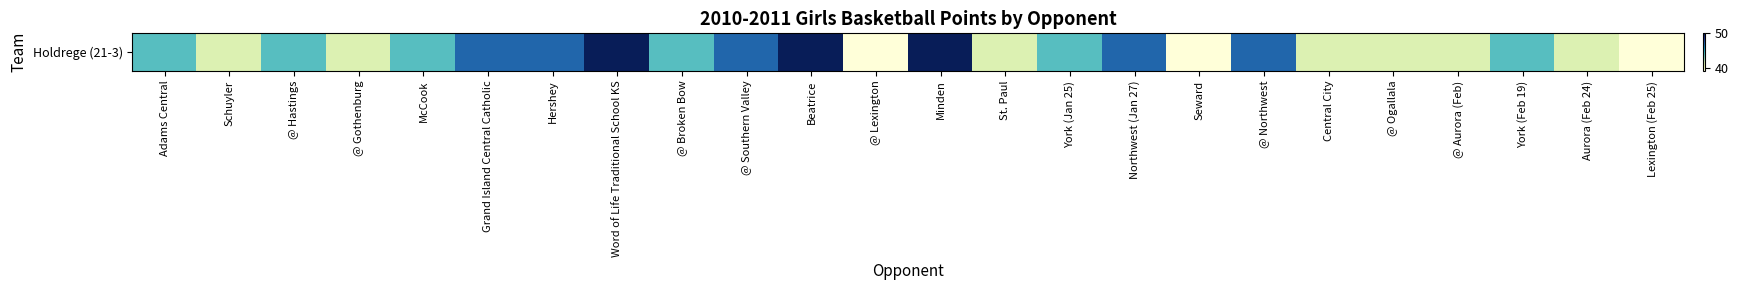

Reading right to left, what are all the values shown in this chart?

Lexington (Feb 25)=39	Aurora (Feb 24)=41	York (Feb 19)=44	@ Aurora (Feb)=41	@ Ogallala=41	Central City=41	@ Northwest=47	Seward=39	Northwest (Jan 27)=47	York (Jan 25)=44	St. Paul=41	Minden=50	@ Lexington=39	Beatrice=50	@ Southern Valley=47	@ Broken Bow=44	Word of Life Traditional School KS=50	Hershey=47	Grand Island Central Catholic=47	McCook=44	@ Gothenburg=41	@ Hastings=44	Schuyler=41	Adams Central=44